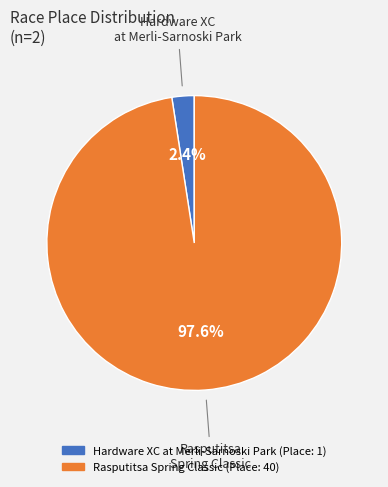

True or false: Hardware XC at Merli-Sarnoski Park accounts for 2% of the total.

True